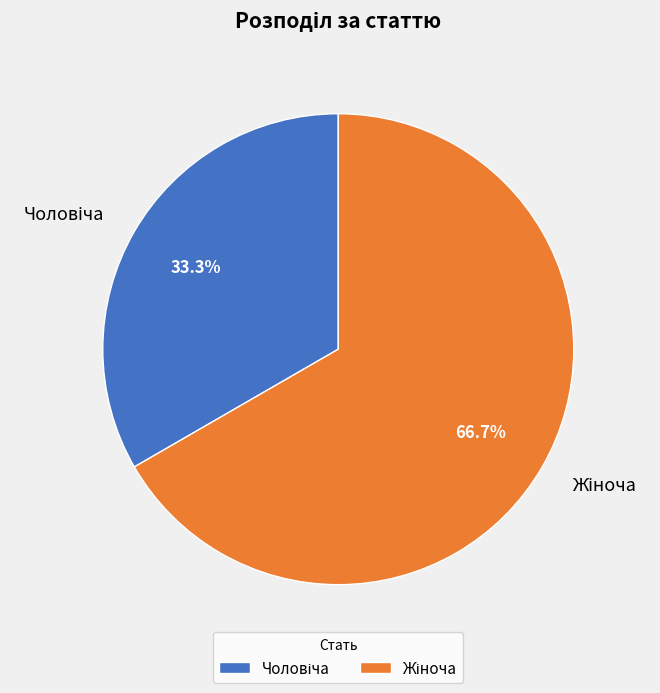

Does any single category account for the majority?

Yes